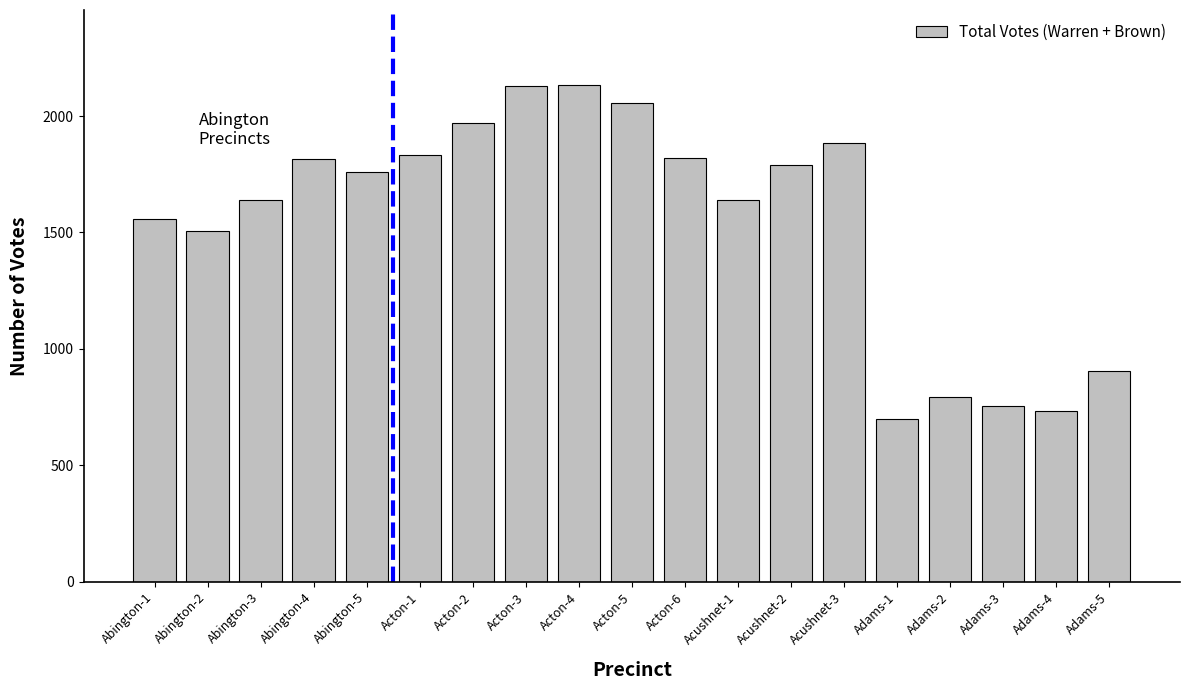

Where does the data first go above 1761?

Abington-4